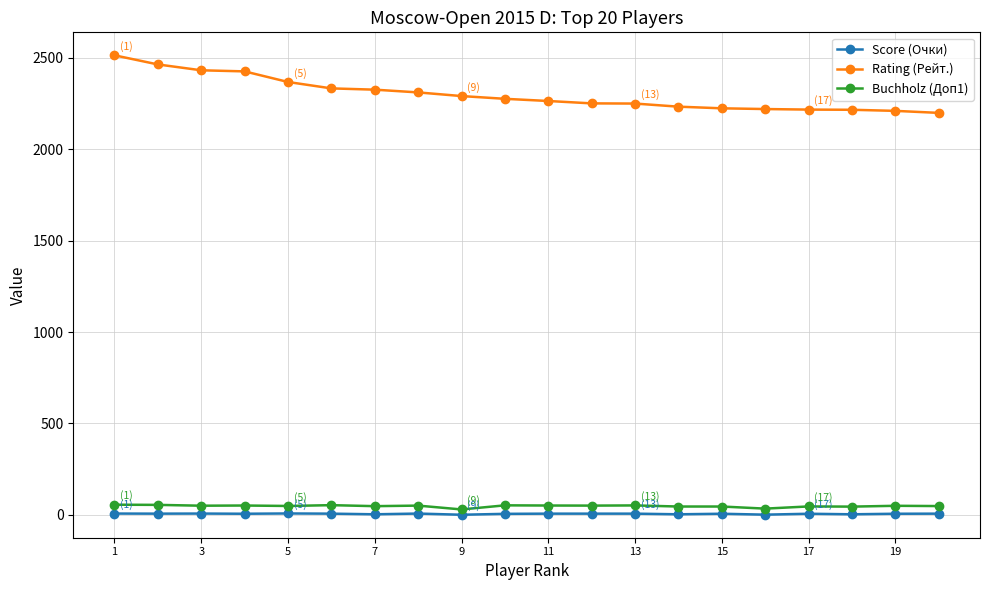

True or false: Buchholz (Доп1) has more than 0 interior local peaks.

True